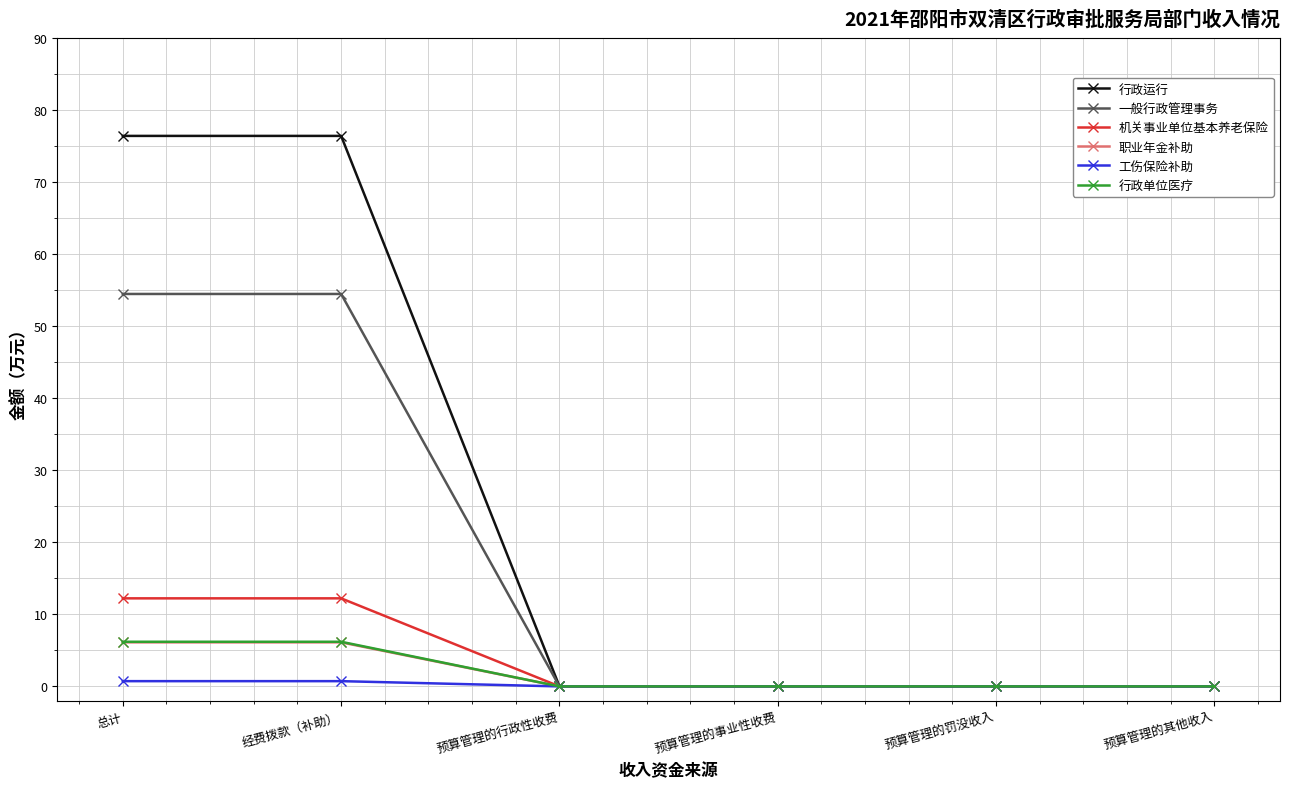

What are all the series names shown in the legend?

行政运行, 一般行政管理事务, 机关事业单位基本养老保险, 职业年金补助, 工伤保险补助, 行政单位医疗